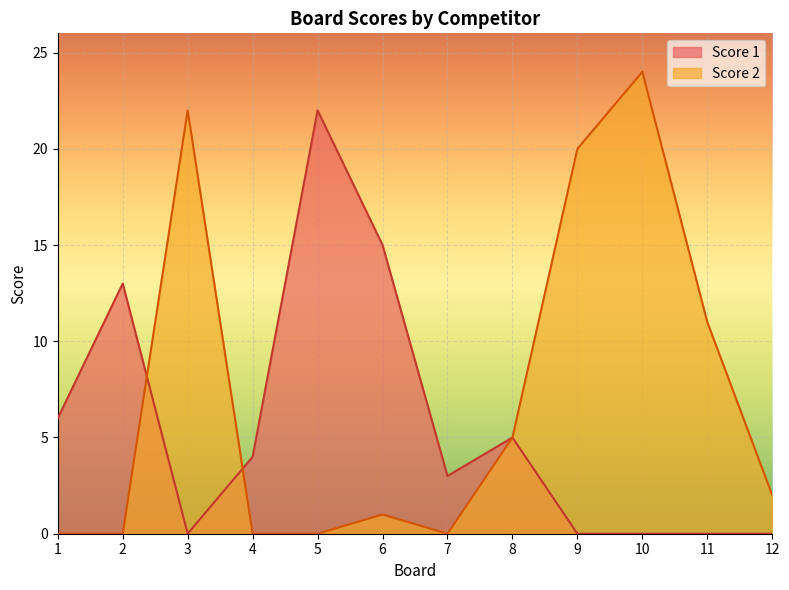

How many data points in Score 2 are above 2?

5